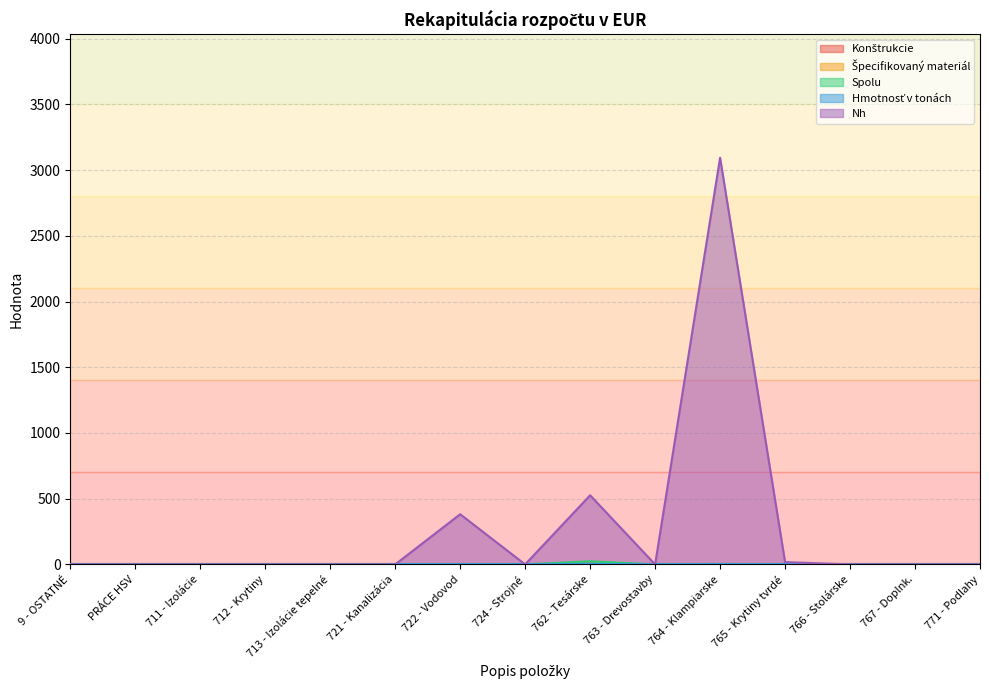

Reading right to left, transcribe all the data shown in this chart.

Konštrukcie: 0.0	0.0	0.0	0.0	0.0	0.0	0.0	0.0	0.0	0.0	0.0	0.0	0.0	0.0	0.0
Špecifikovaný materiál: 0.0	0.0	0.0	0.0	0.0	0.0	0.0	0.0	0.0	0.0	0.0	0.0	0.0	0.0	0.0
Spolu: 0.0	0.0	0.0	0.1	3.4	0.0	23.9	0.0	0.0	0.0	0.0	0.0	0.0	0.0	0.0
Hmotnosť v tonách: 0.0	0.0	0.0	0.0	0.0	0.0	0.0	0.0	0.0	0.0	0.0	0.0	0.0	0.0	0.0
Nh: 0.0	0.0	0.0	17.7	3094.1	0.0	526.0	0.0	381.7	0.0	0.0	0.0	0.0	0.0	0.0